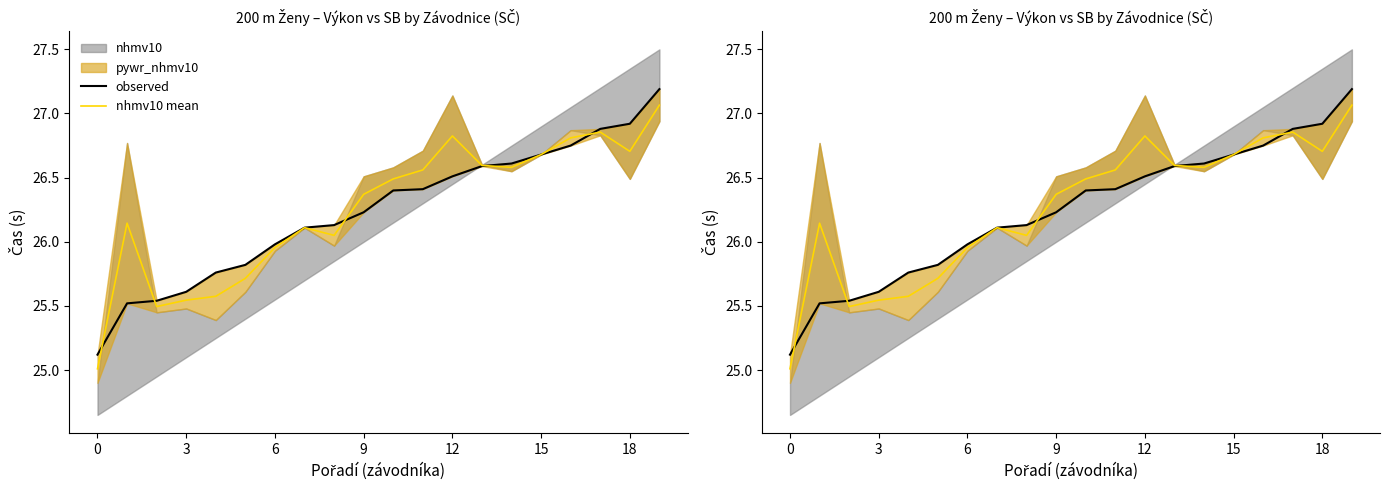

Rank the series at 19 from highest to lowest value.

observed, nhmv10 mean